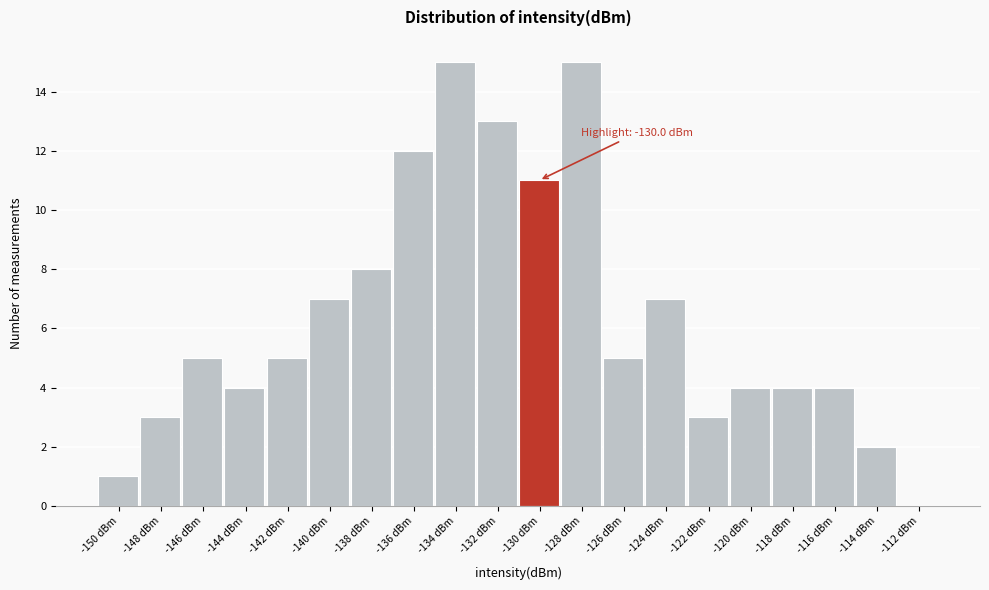

Reading left to right, transcribe all the data shown in this chart.

-150 dBm=1	-148 dBm=3	-146 dBm=5	-144 dBm=4	-142 dBm=5	-140 dBm=7	-138 dBm=8	-136 dBm=12	-134 dBm=15	-132 dBm=13	-130 dBm=11	-128 dBm=15	-126 dBm=5	-124 dBm=7	-122 dBm=3	-120 dBm=4	-118 dBm=4	-116 dBm=4	-114 dBm=2	-112 dBm=0